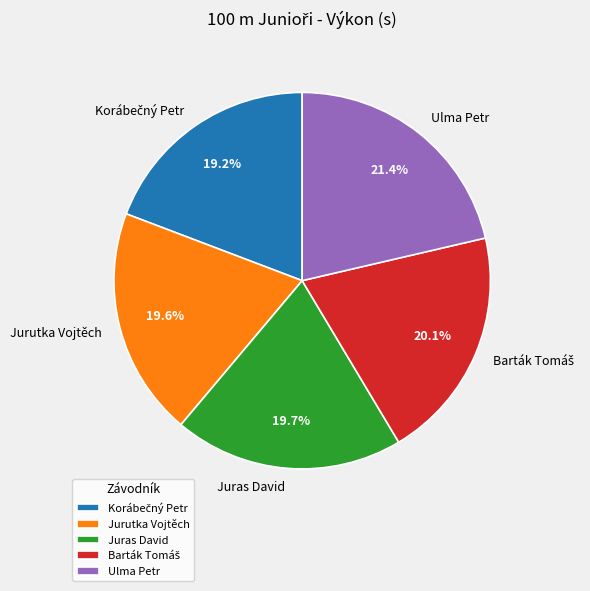

What percentage is the Juras David slice, to the nearest percent?

20%